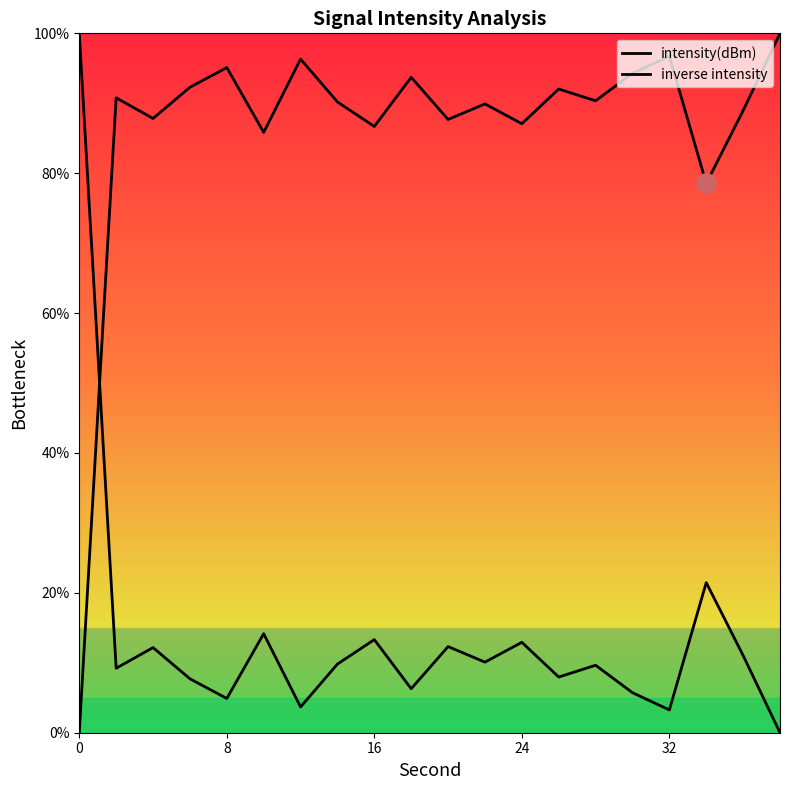

What is the difference between the maximum and minimum values in the intensity(dBm) series?

100.0